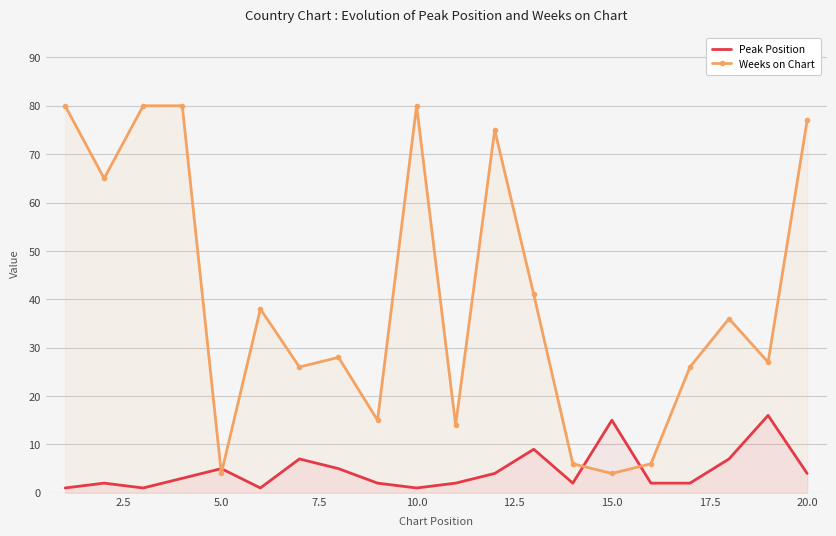

What is the difference between the second highest and minimum values in the Weeks on Chart series?

76